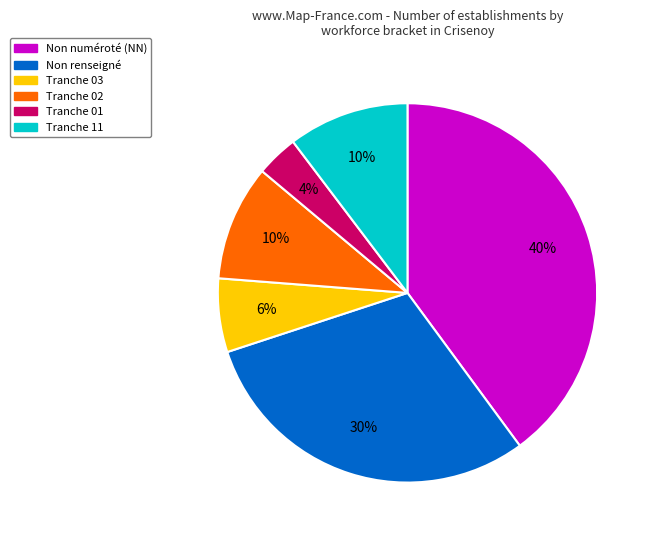

How many segments does this pie chart have?

6